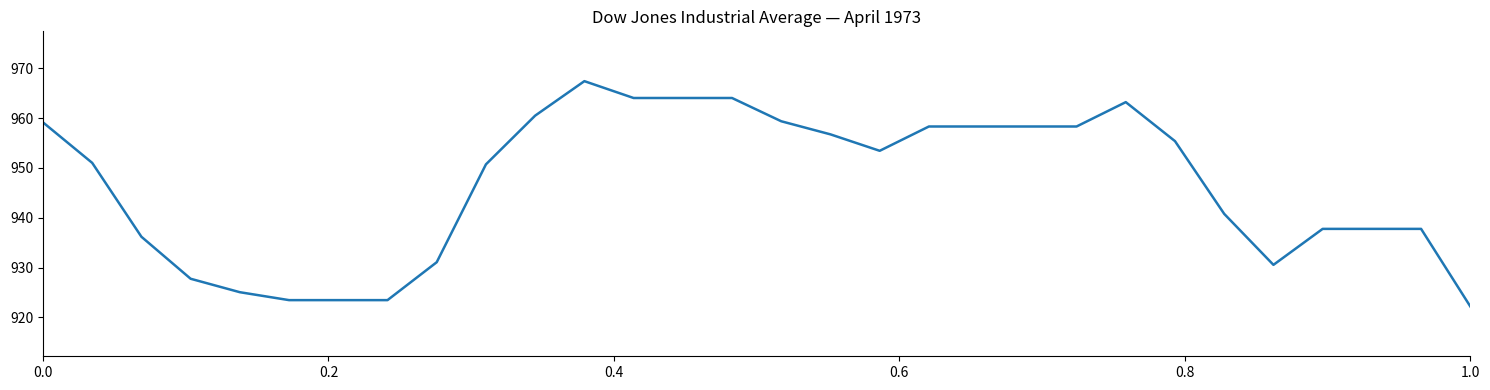

What is the maximum value shown in the chart?

967.4